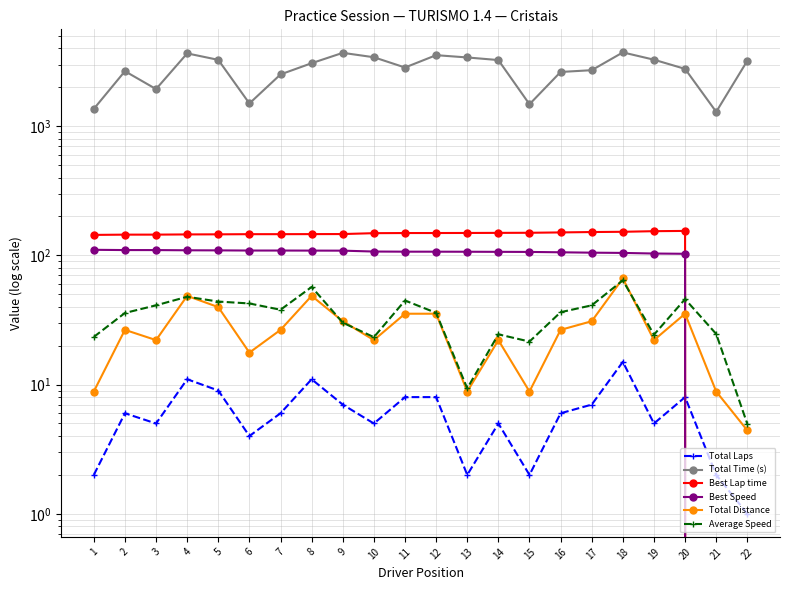

True or false: Total Laps has a value of 1.5 at 19.

False